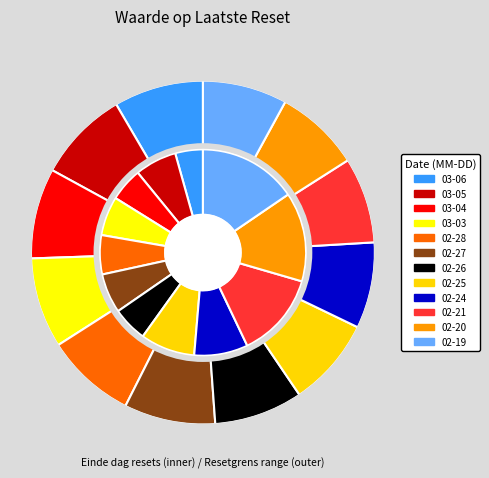

The 2025-02-28 slice represents 1% of the pie. True or false?

False